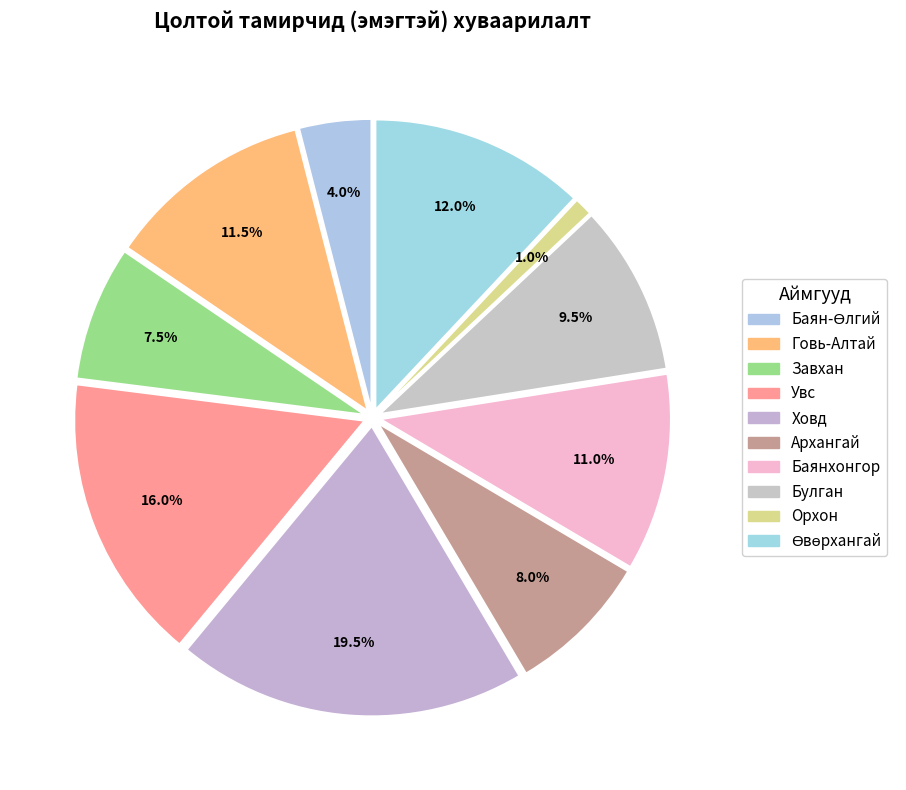

Does any single category account for the majority?

No